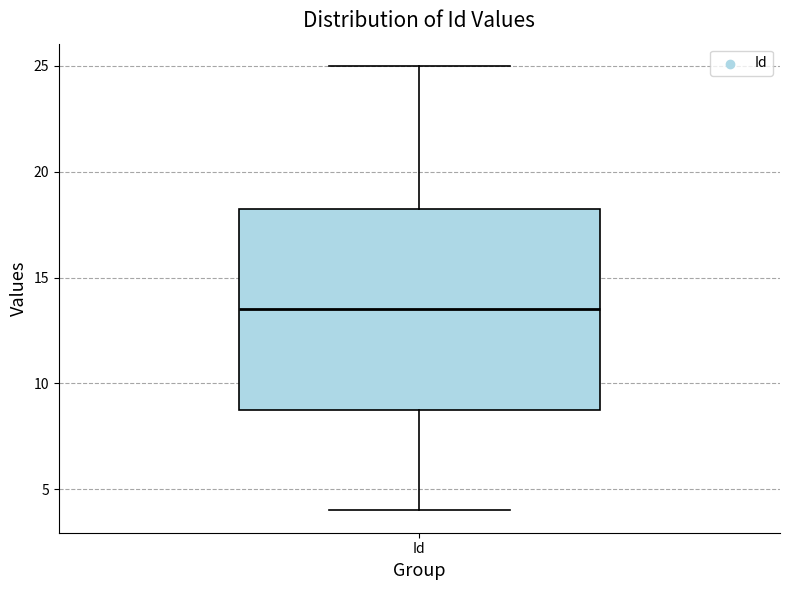

Transcribe this box plot: give where the median line is, the range the box spans, and where the two whiskers end, as read against the y-axis. The values are not printed on the chart, so give them approximately, as read against the axis.

median 13.5, box 9.0 to 18.5, whiskers 4.0 to 25.0